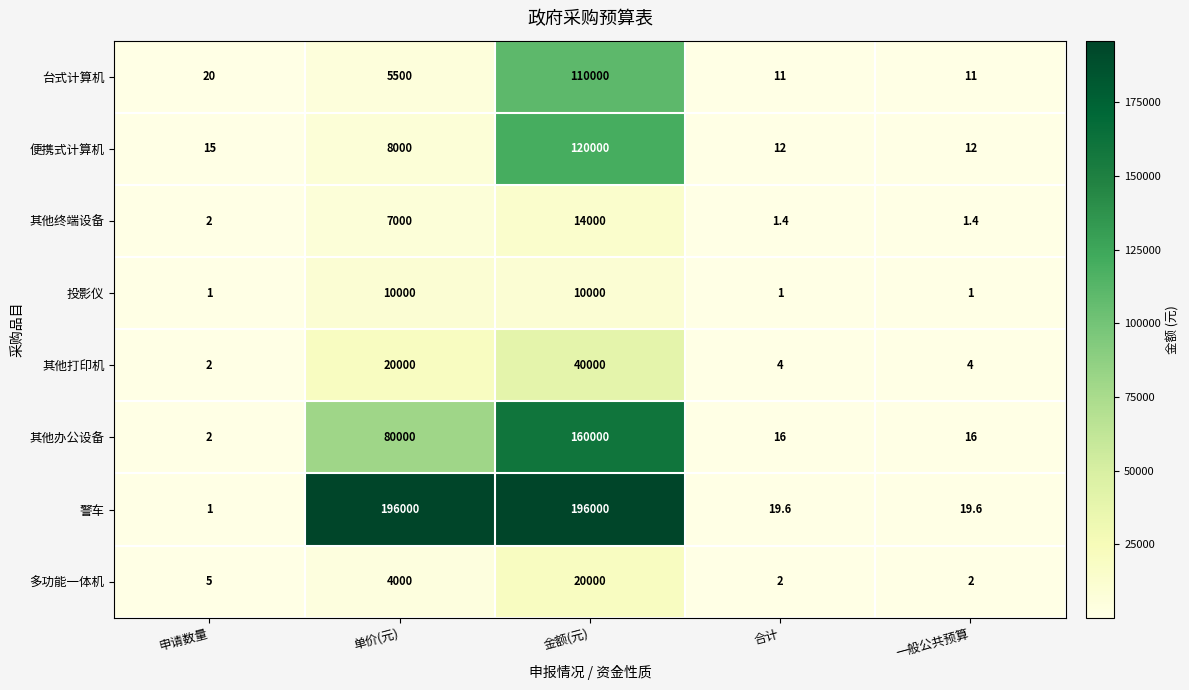

Where is 其他终端设备 nearest to the value 7000?

单价(元)